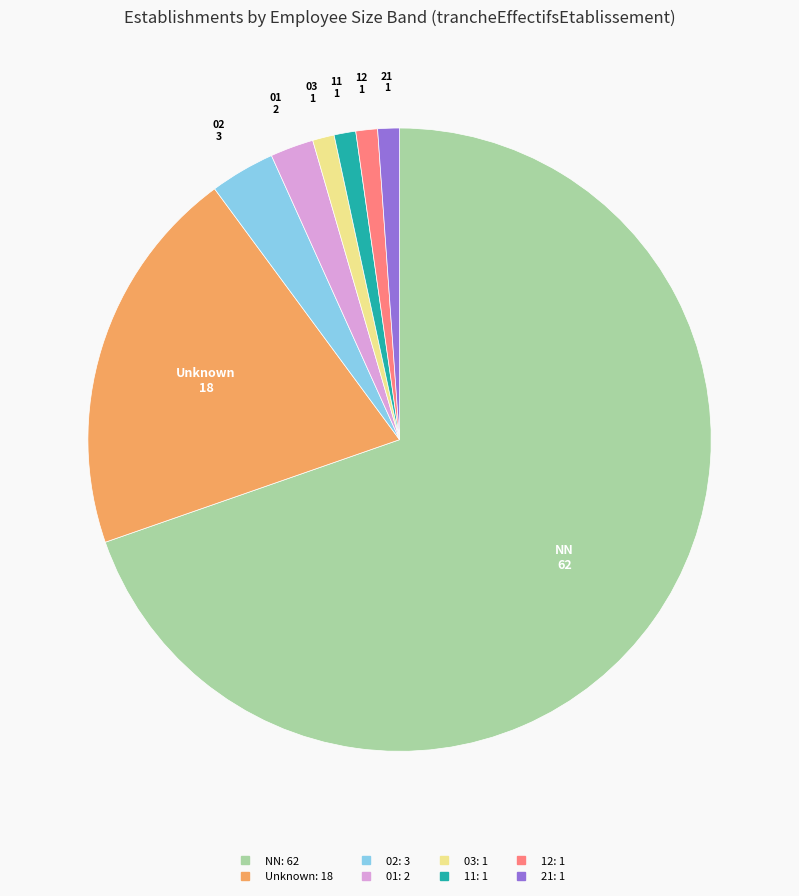

Is there any slice that represents more than half of the pie?

Yes